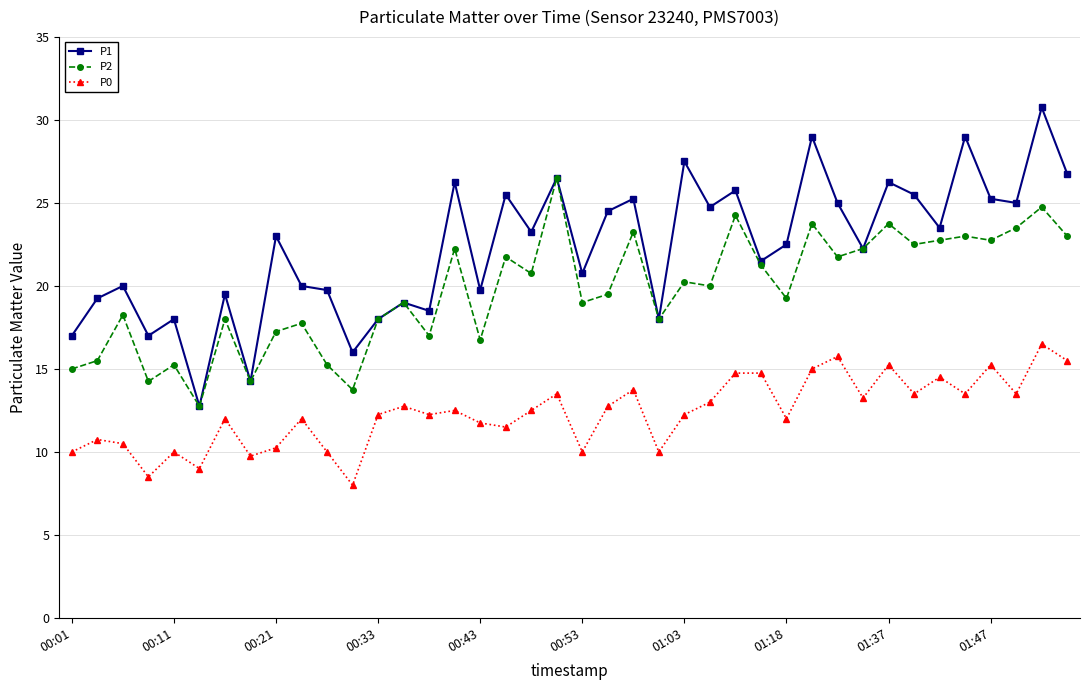

What is the value of the P0 point at the 2nd from the left?

10.8